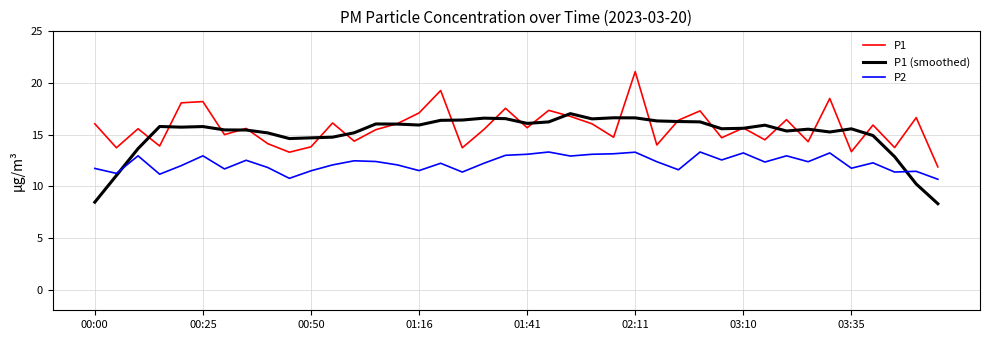

What is the minimum value for P1?

11.9